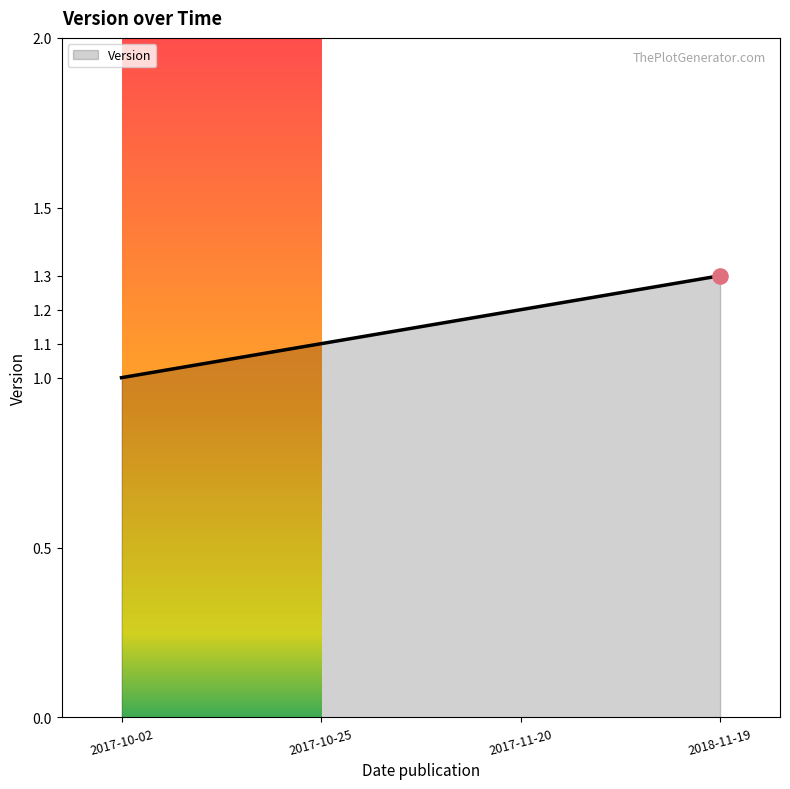

What is the change in value from 2017-11-20 to 2018-11-19?

+0.1